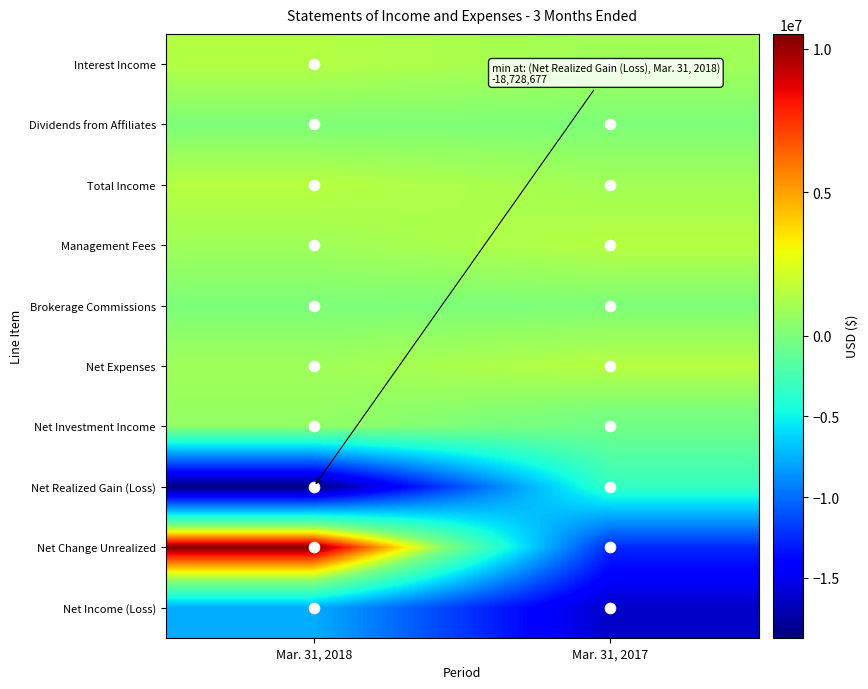

Reading left to right, transcribe all the data shown in this chart.

Interest Income: Mar. 31, 2018=1433284	Mar. 31, 2017=928796
Dividends from Affiliates: Mar. 31, 2018=69719	Mar. 31, 2017=52776
Total Income: Mar. 31, 2018=1503003	Mar. 31, 2017=981572
Management Fees: Mar. 31, 2018=930364	Mar. 31, 2017=1485862
Brokerage Commissions: Mar. 31, 2018=24802	Mar. 31, 2017=40715
Net Expenses: Mar. 31, 2018=929358	Mar. 31, 2017=1509620
Net Investment Income: Mar. 31, 2018=573645	Mar. 31, 2017=-528048
Net Realized Gain (Loss): Mar. 31, 2018=-18728677	Mar. 31, 2017=-3237381
Net Change Unrealized: Mar. 31, 2018=10517692	Mar. 31, 2017=-12546879
Net Income (Loss): Mar. 31, 2018=-7637340	Mar. 31, 2017=-16312308